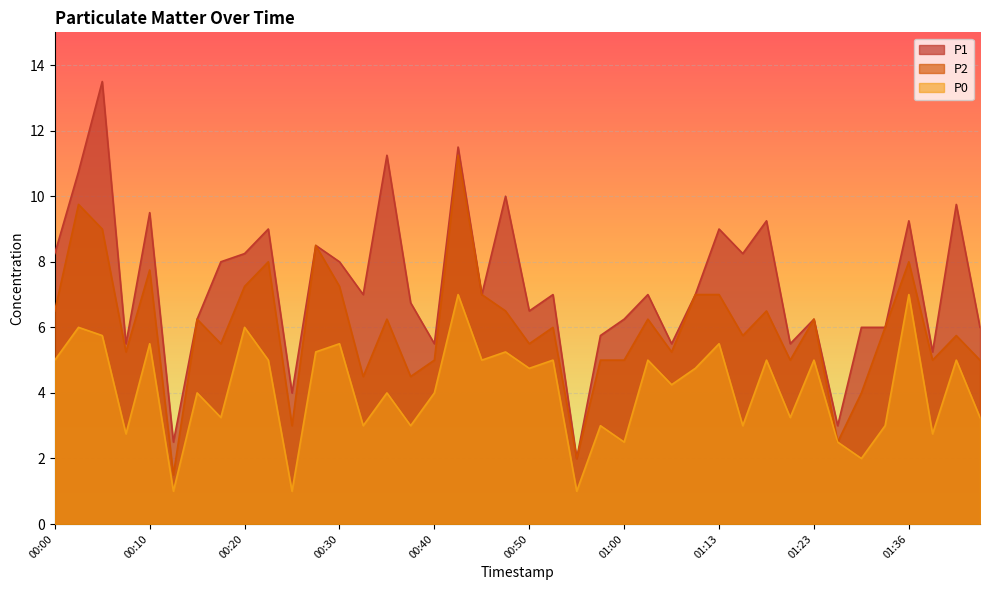

Does the chart display data point markers on the line(s)?

No